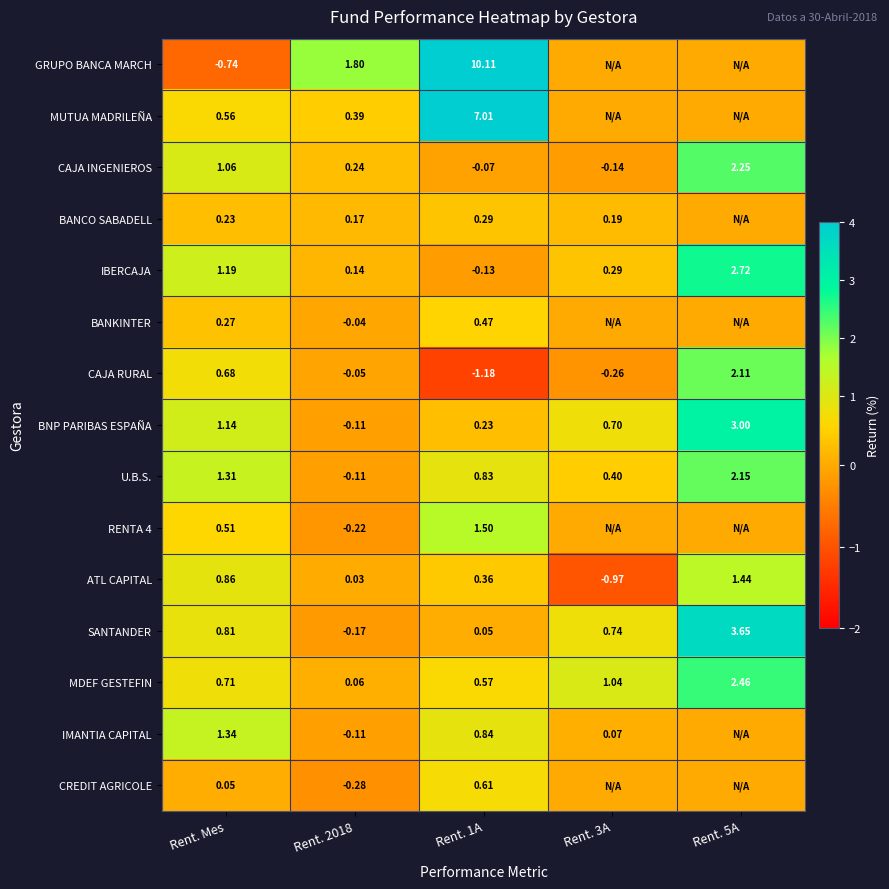

Is the value of CAJA INGENIEROS at Rent. 5A greater than the value of MUTUA MADRILEÑA at Rent. 2018?

Yes